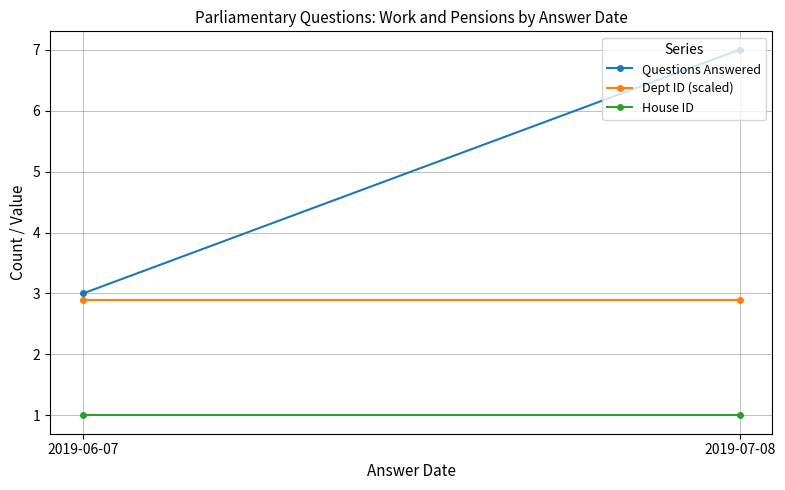

The Questions Answered series shows 3.6 at 2019-07-08. True or false?

False